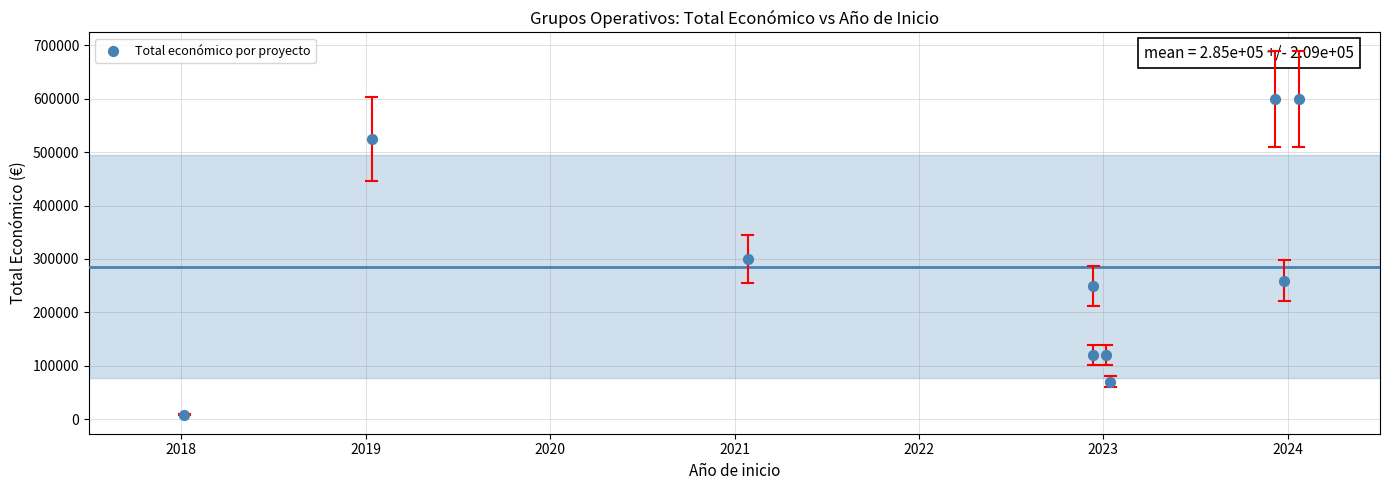

What is the average Y value?

285149